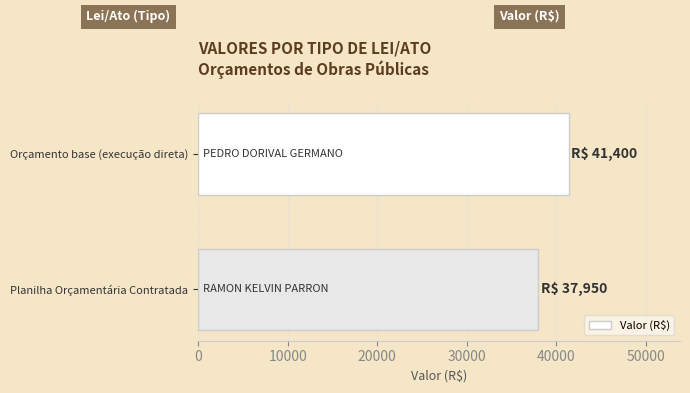

How many values are between 37950 and 41400?

2